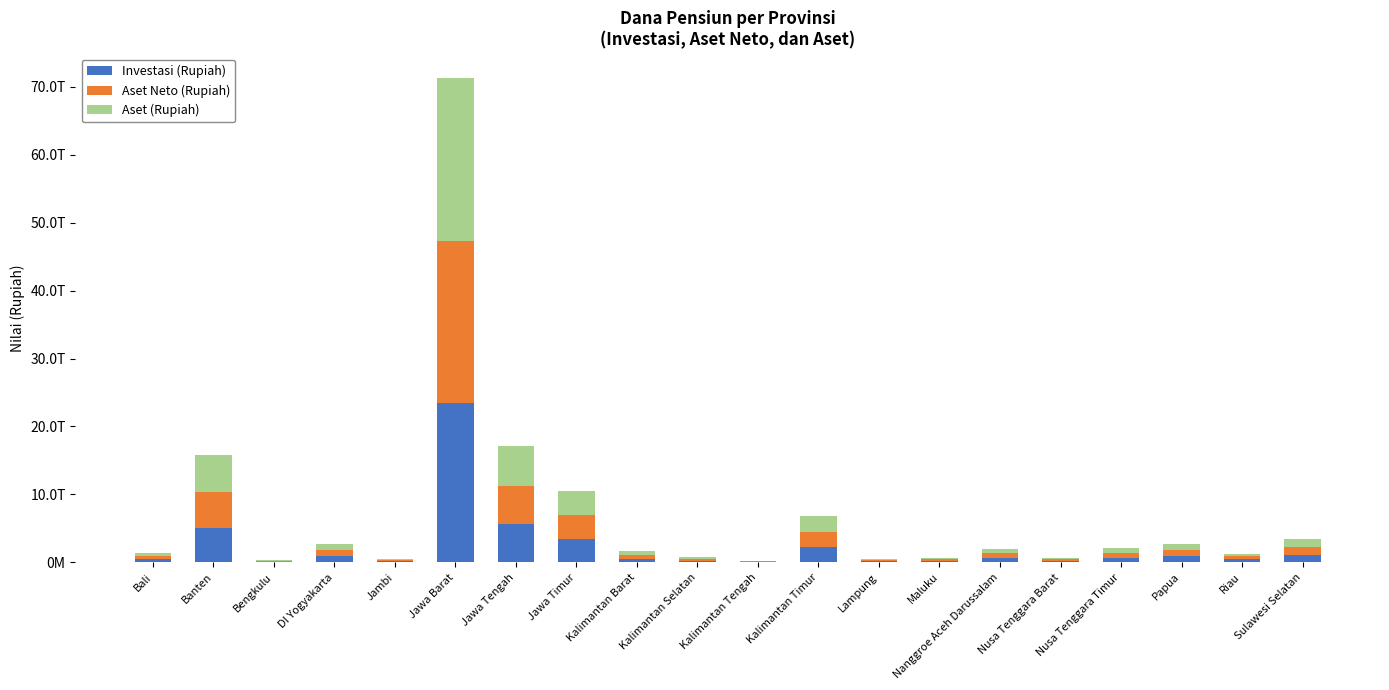

Are the bars horizontal?

No